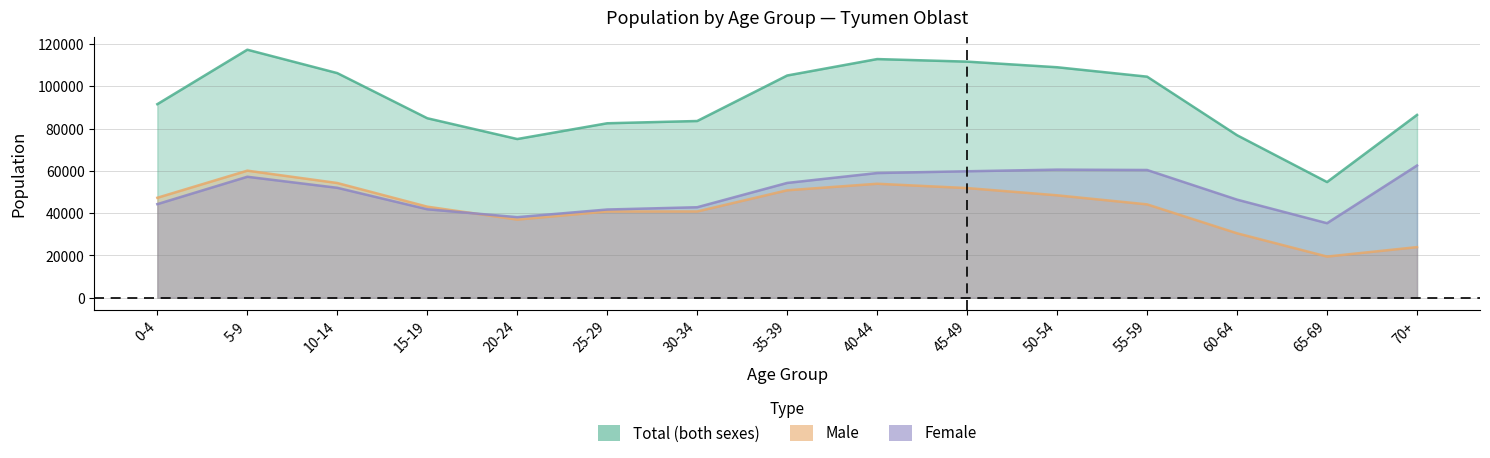

How many data points in Female are less than 51971?

7